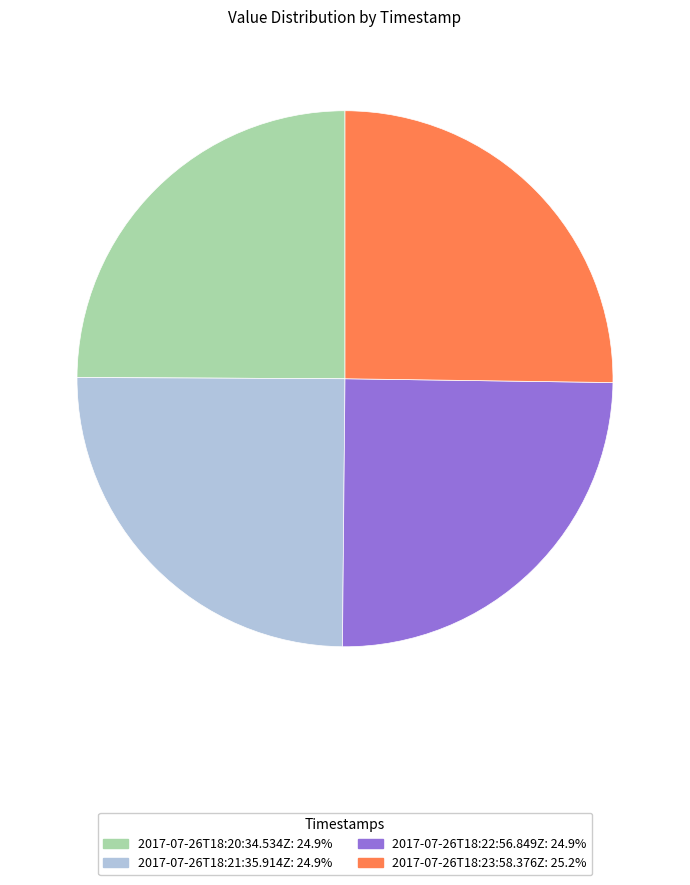

The 2017-07-26T18:20:34.534Z slice represents 40% of the pie. True or false?

False